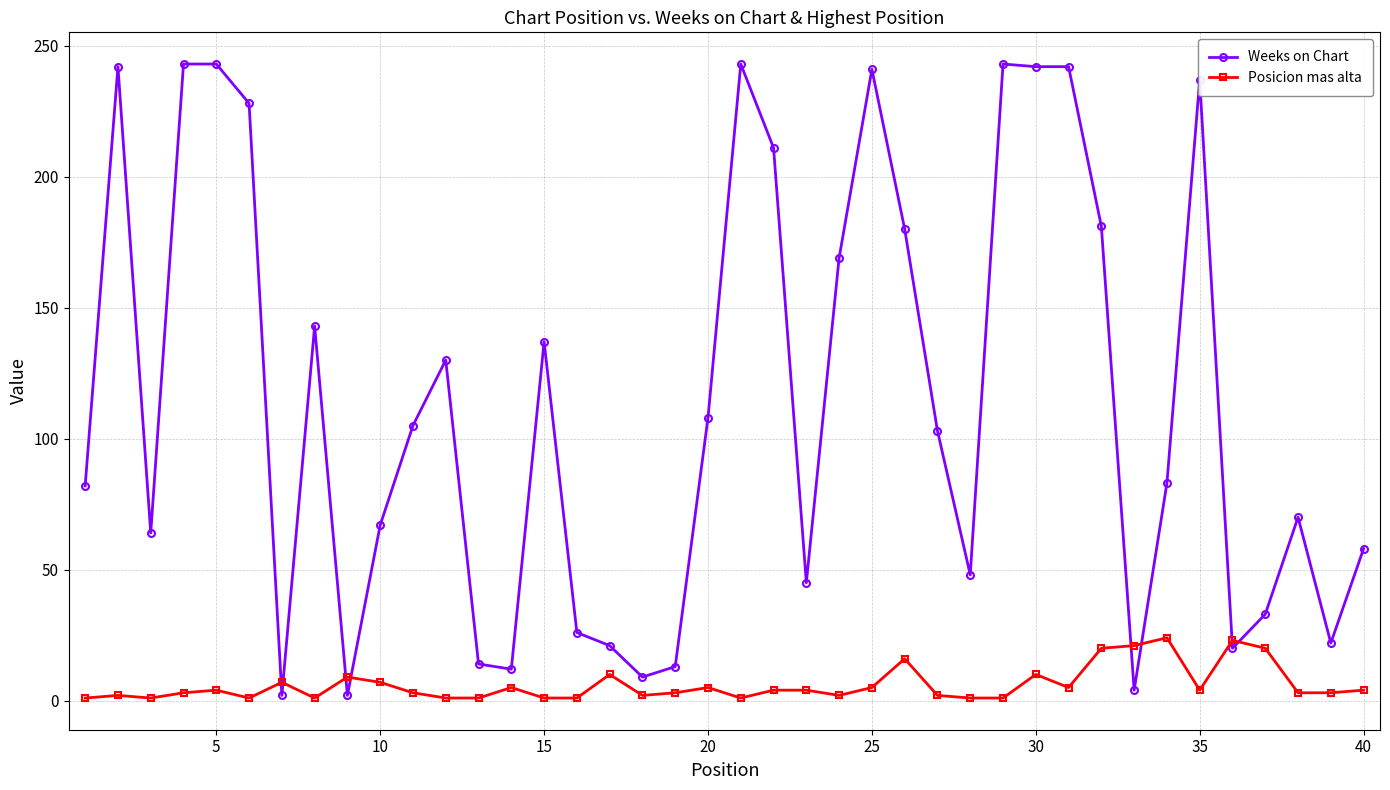

What is the difference between the maximum and second lowest values in the Posicion mas alta series?

23